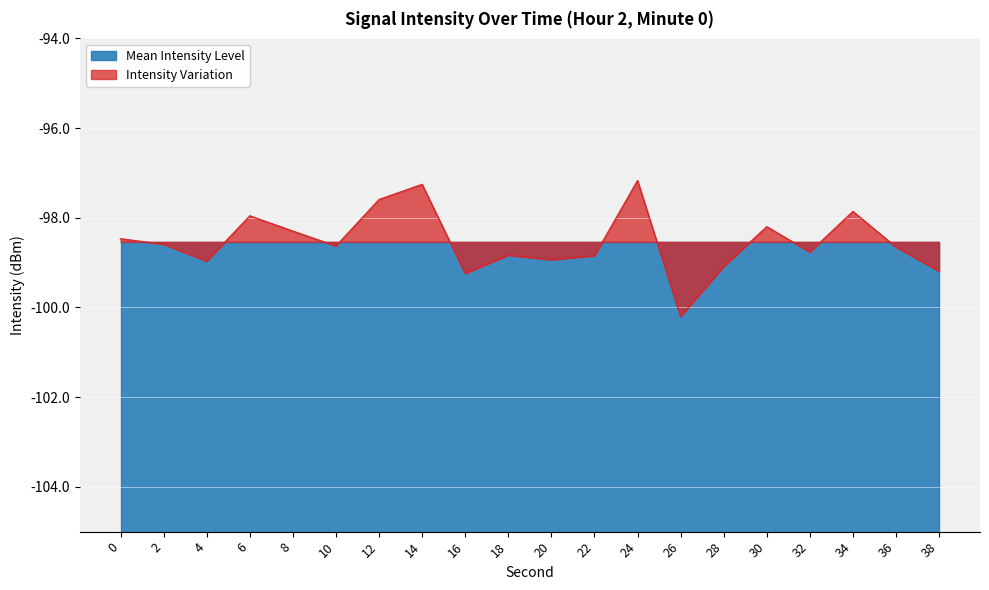

What is the highest value of the Intensity Variation series?

-97.2